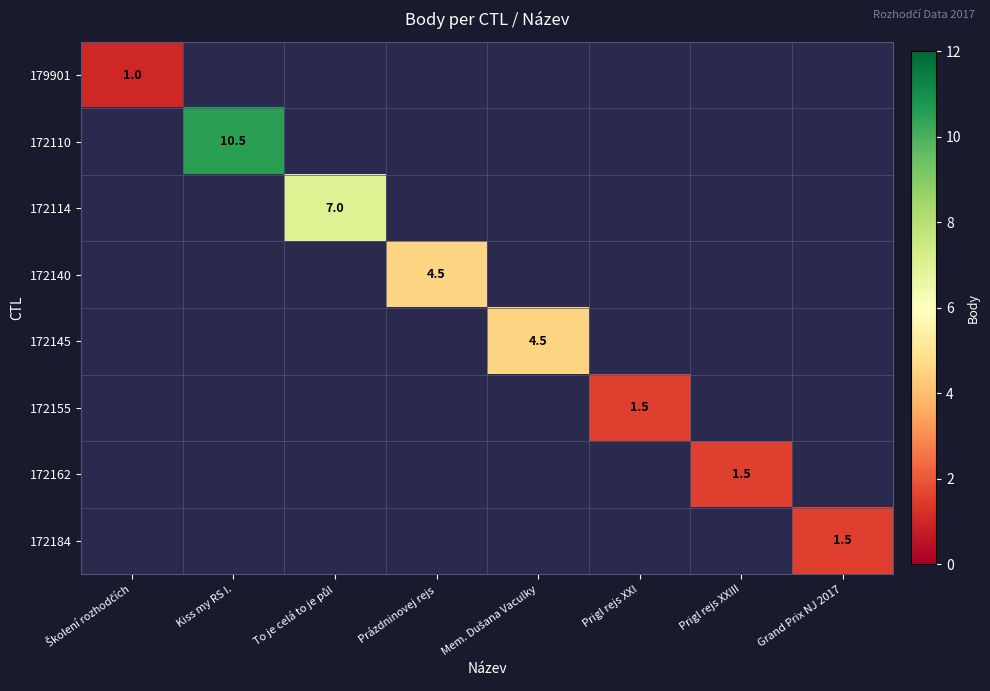

What is the smallest value displayed?

1.0